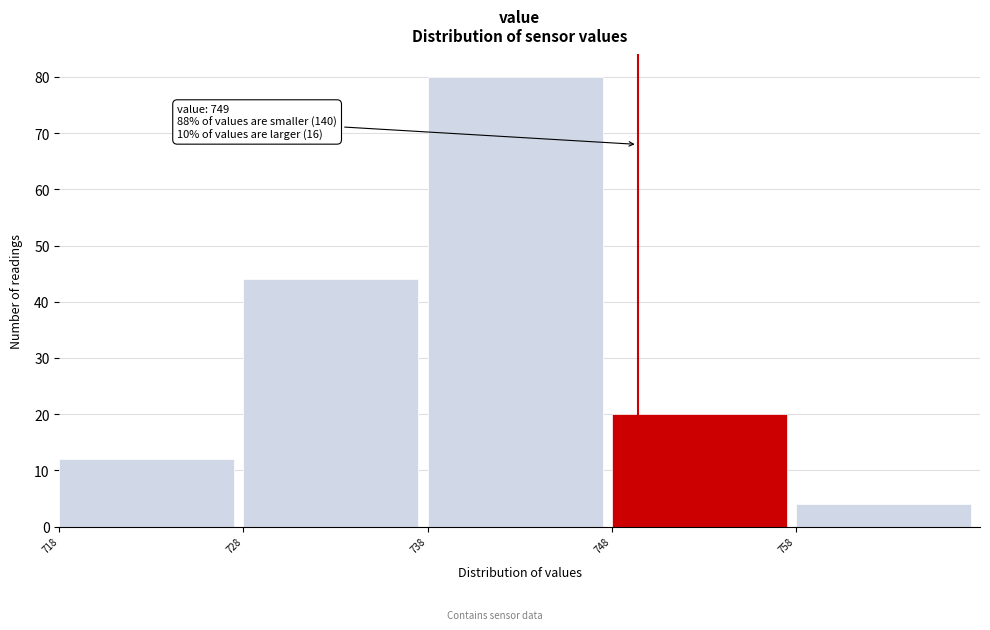

Over which range of the x-axis is the bar tallest?

738 to 748